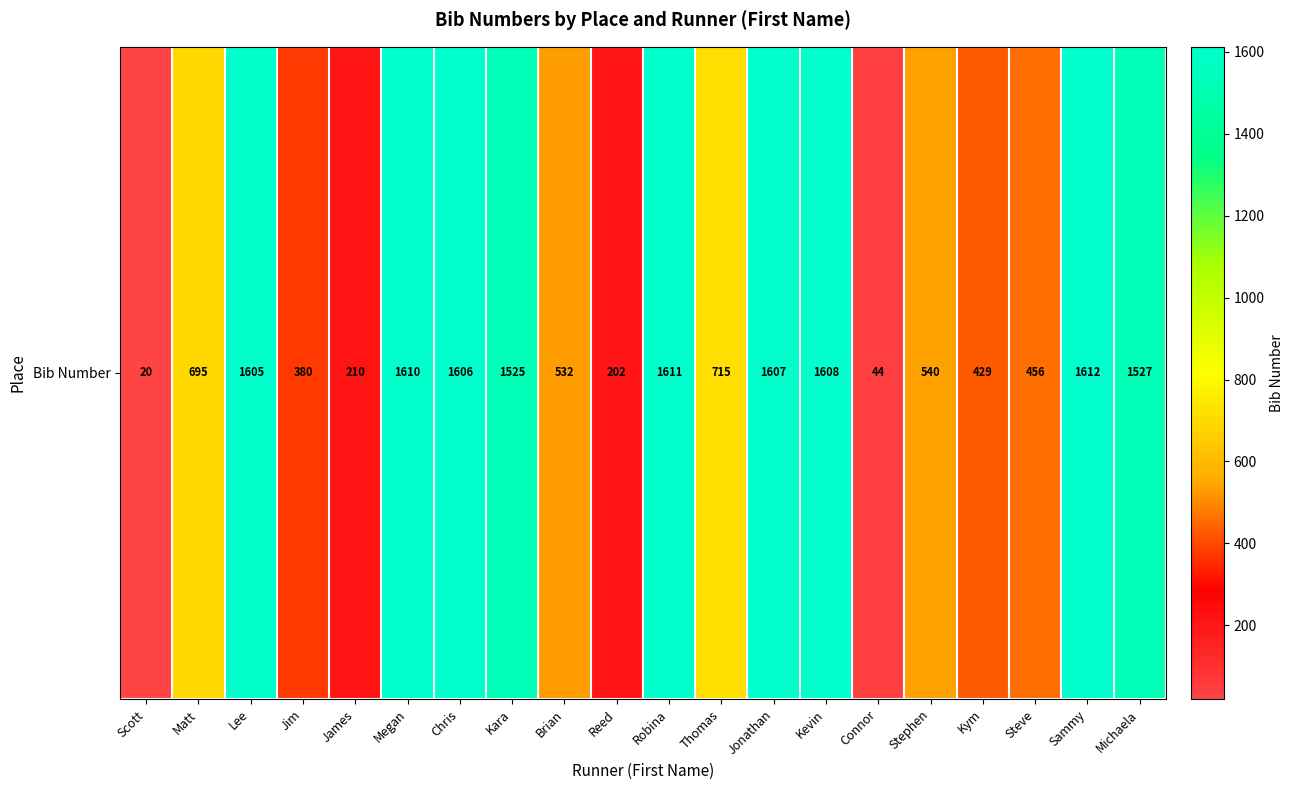

At which label does the data first exceed 715?

Lee